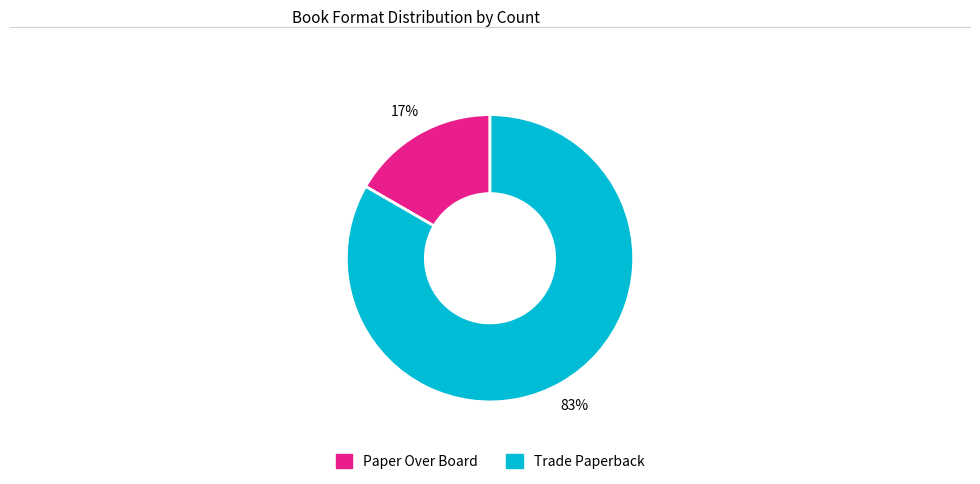

Between Trade Paperback and Paper Over Board, which is larger?

Trade Paperback